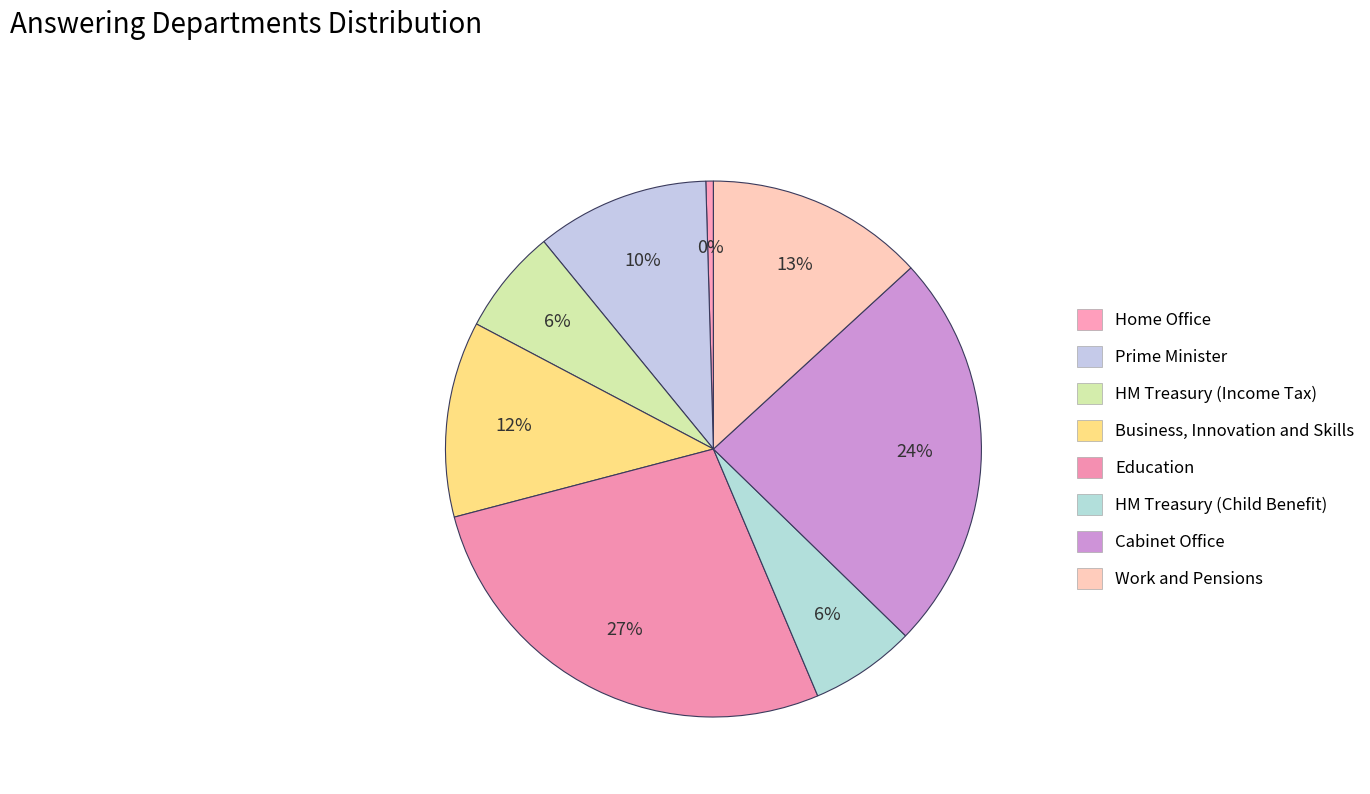

What percentage is the HM Treasury (Income Tax) slice, to the nearest percent?

6%